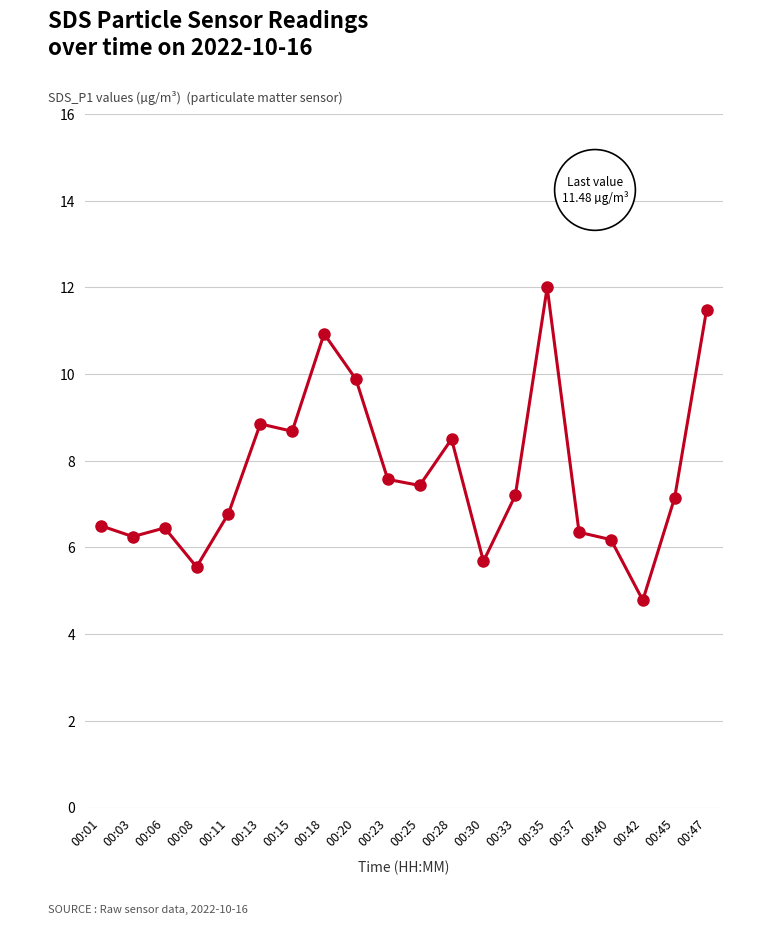

What is the difference between the maximum and minimum values?

7.2